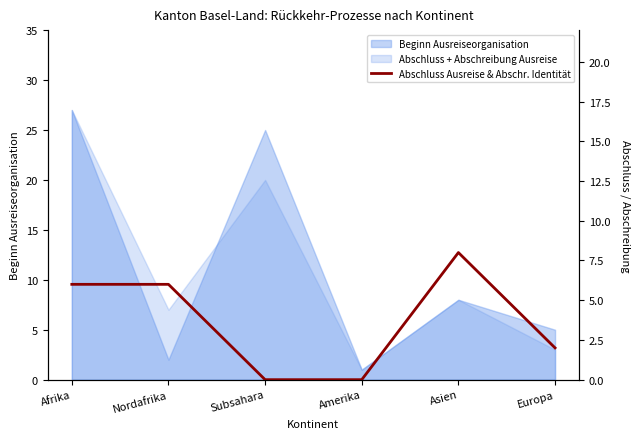

List the labels in order of value, largest first.

Asien, Afrika, Nordafrika, Europa, Subsahara, Amerika